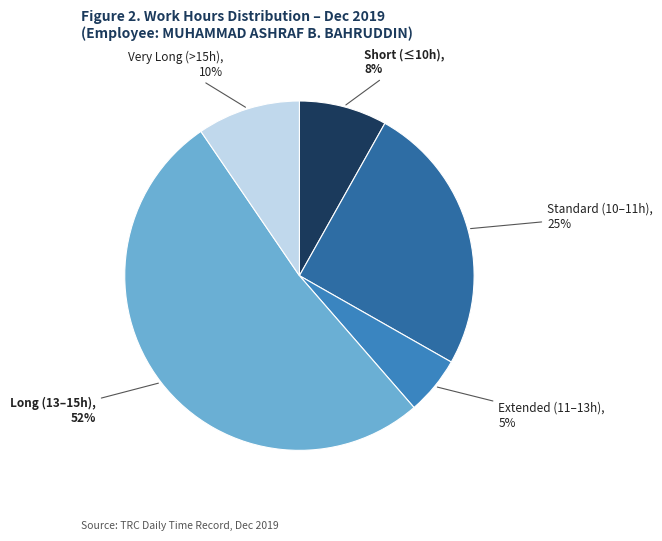

To the nearest percent, what portion does Extended (11–13h) represent?

5%